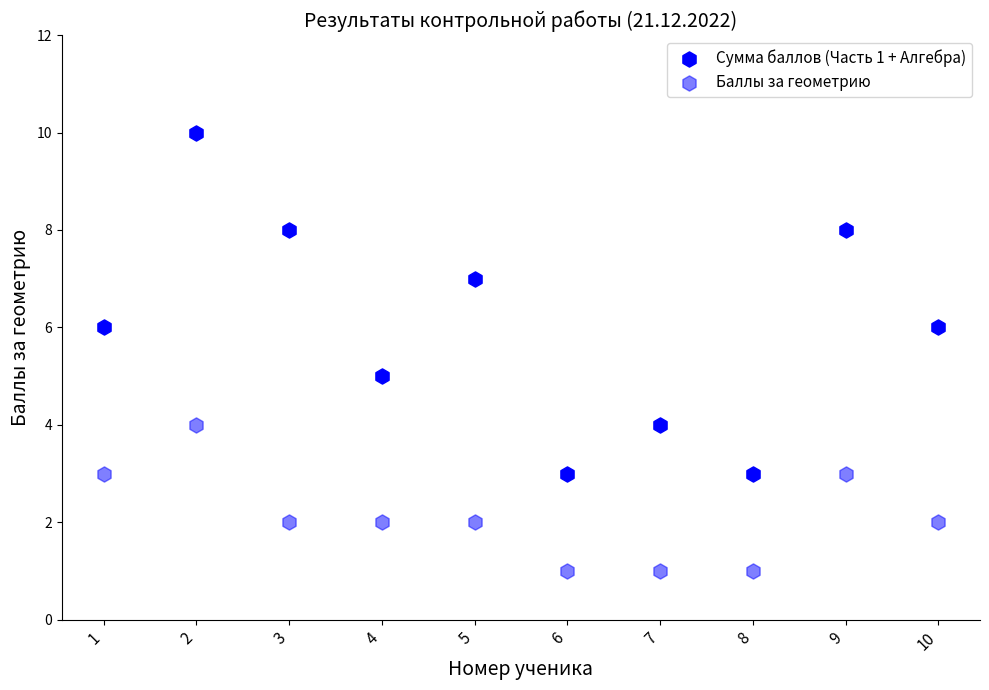

How many data points are displayed?

20